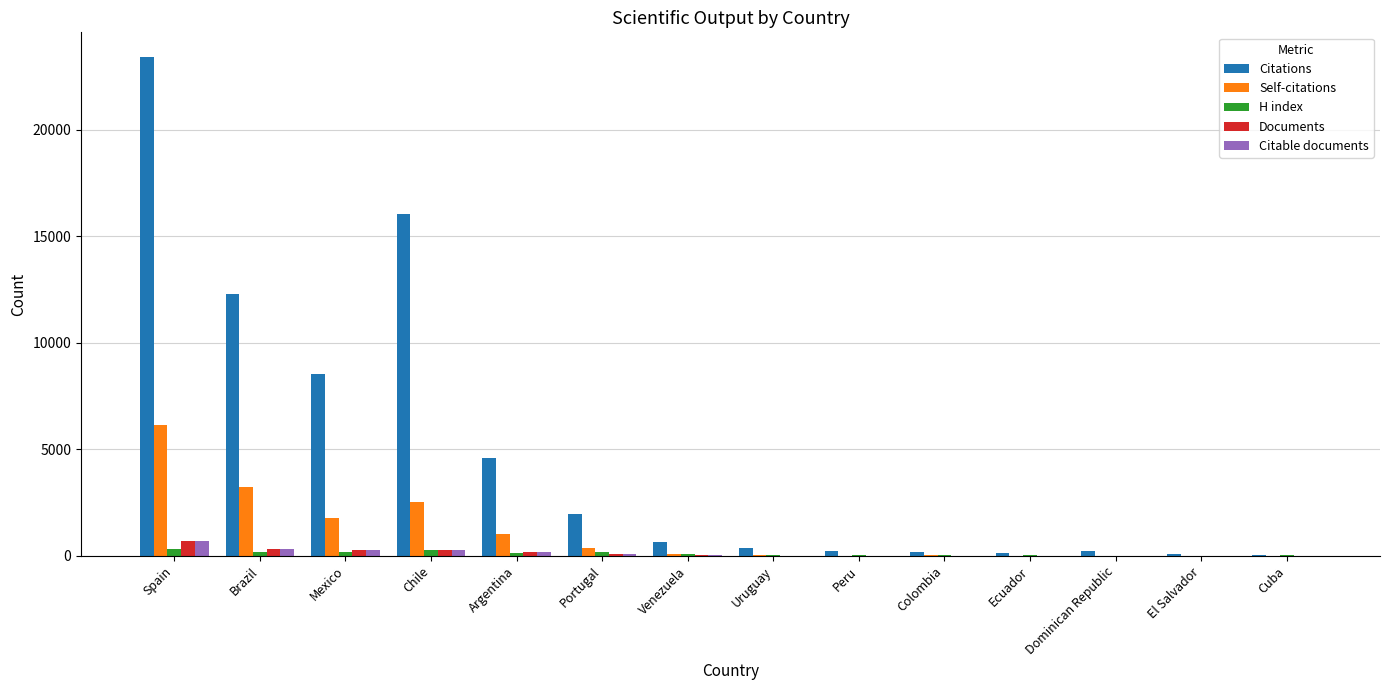

At which category is the sum across all series the highest?

Spain